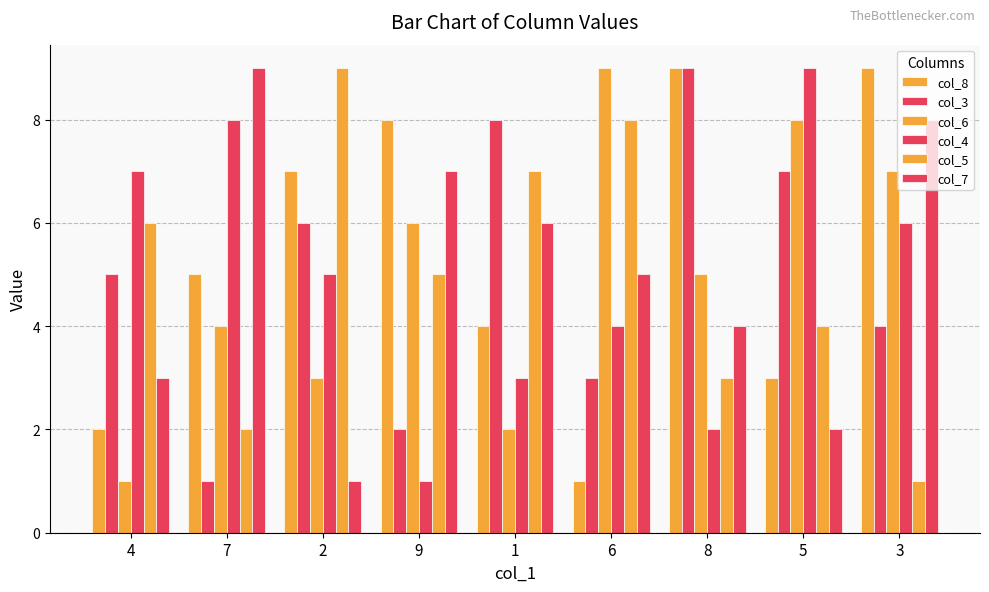

Is it true that col_6 equals 15 at 6?

False